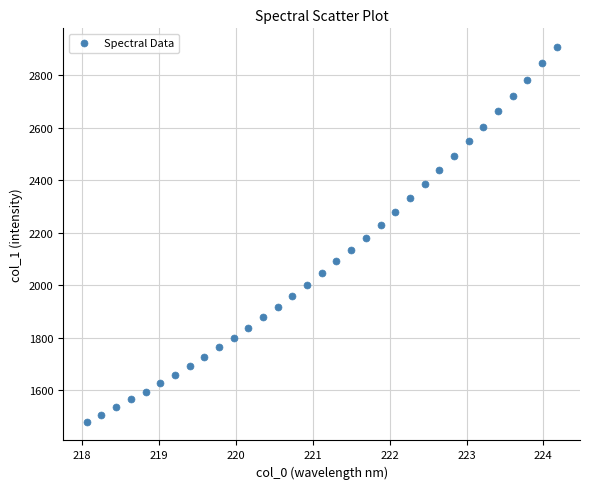

What is the range of Y values (max minus min)?

1427.8